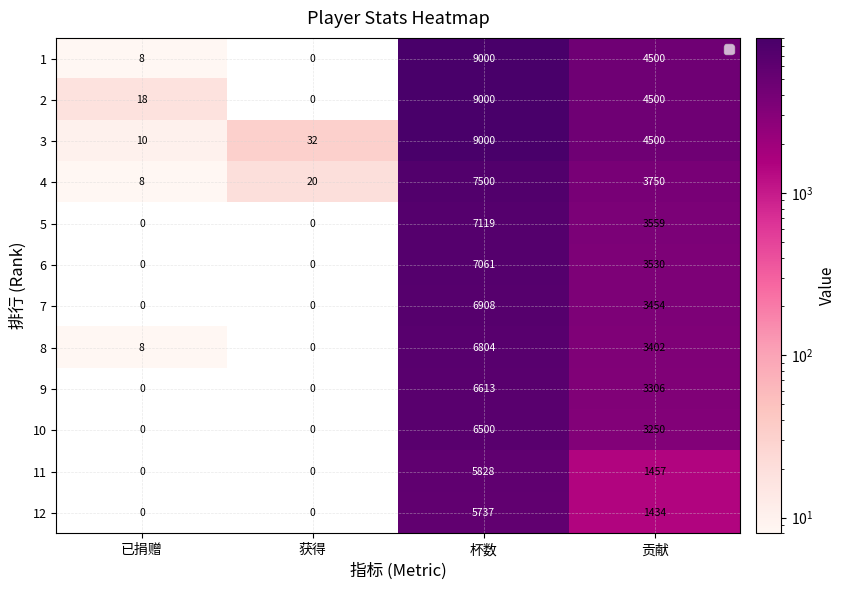

Between 已捐赠 and 获得, which series saw the biggest shift?

3